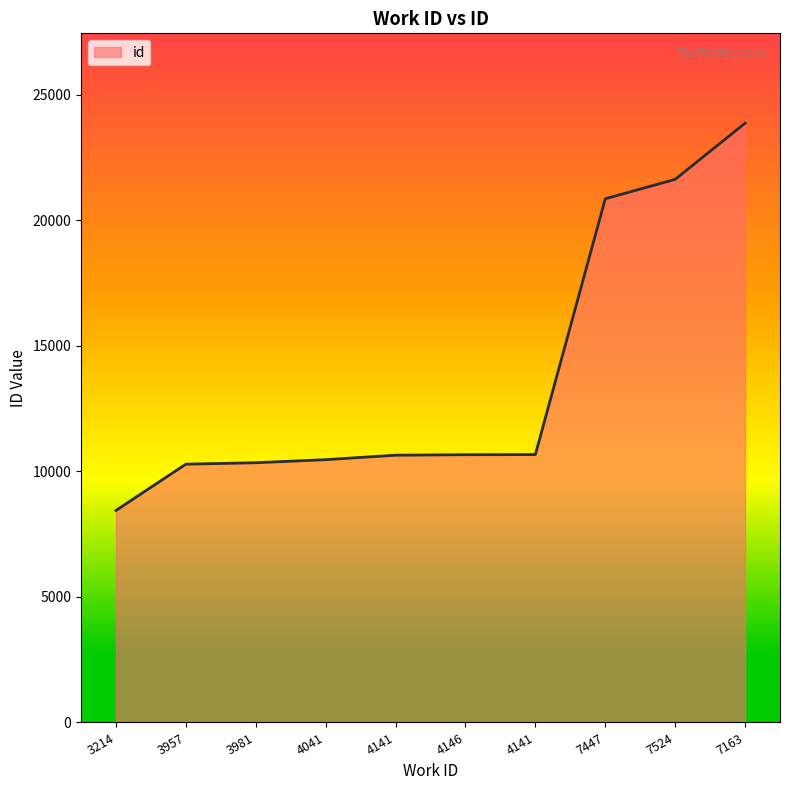

What is the difference between the values at 7163 and 4141?

13195